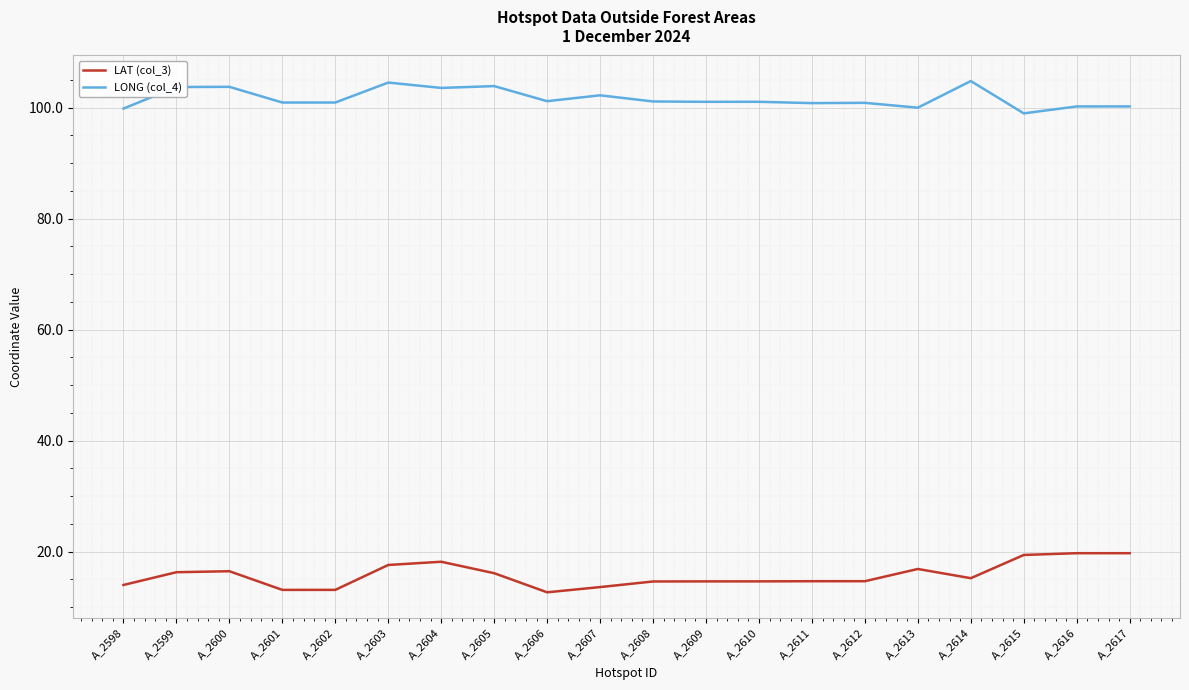

Does the chart have visible grid lines?

Yes